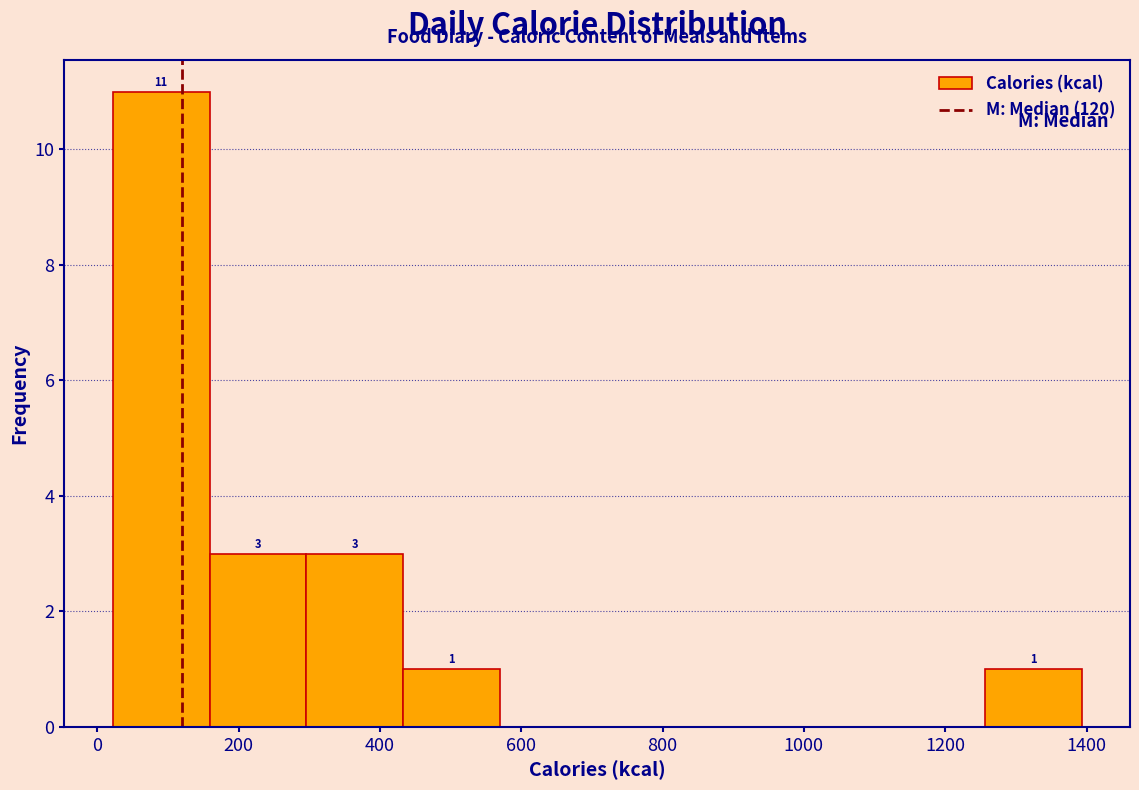

Over which range of the x-axis is the bar tallest?

20 to 160